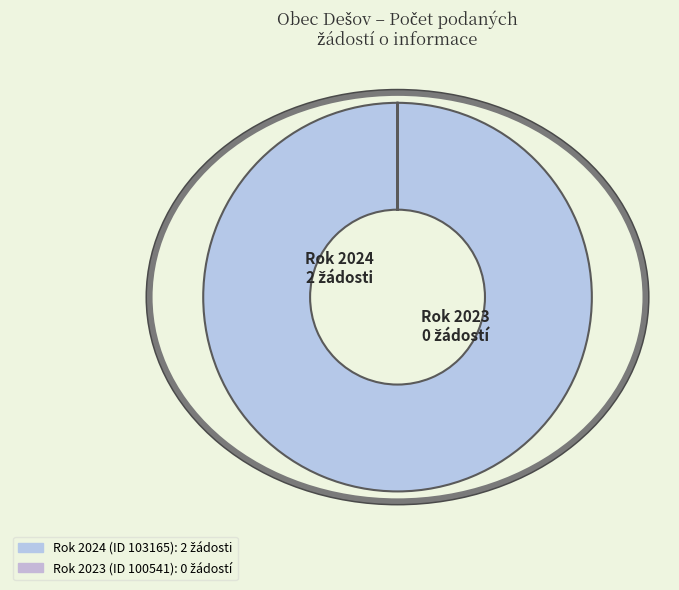

Which category has the smallest portion of the pie?

100541